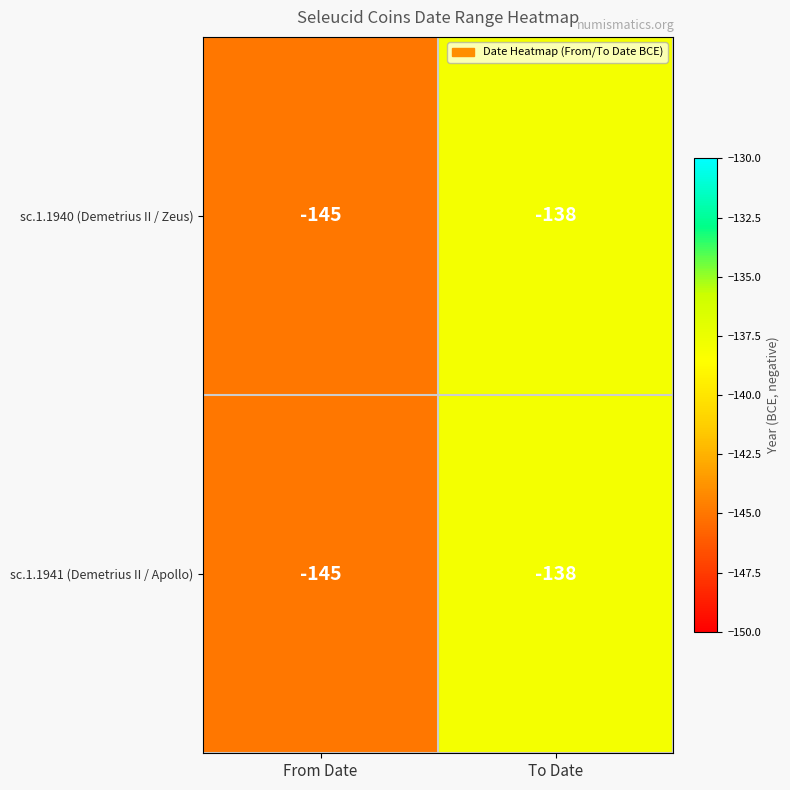

Reading left to right, extract all data points from this chart.

sc.1.1940 (Demetrius II / Zeus): From Date=-145	To Date=-138
sc.1.1941 (Demetrius II / Apollo): From Date=-145	To Date=-138